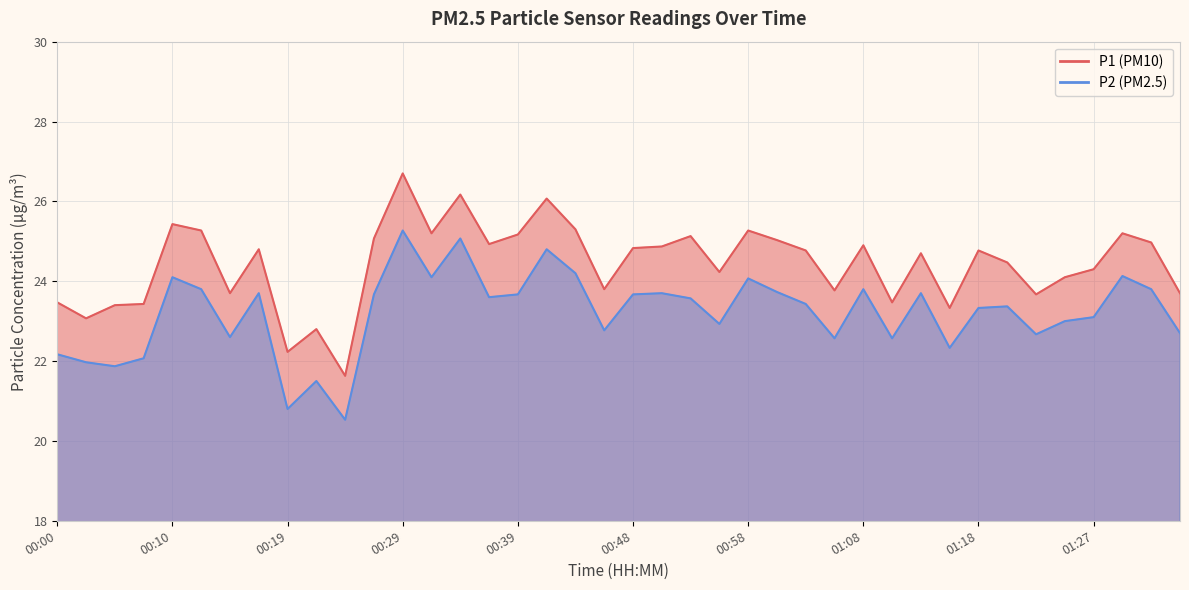

Rank the categories by P1 value from highest to lowest.

00:29, 00:34, 00:41, 00:10, 00:44, 00:12, 00:58, 00:31, 01:30, 00:39, 00:53, 00:27, 01:01, 01:32, 00:36, 01:08, 00:51, 00:48, 00:17, 01:03, 01:18, 01:13, 01:20, 01:27, 00:56, 01:25, 00:46, 01:05, 00:14, 01:35, 01:23, 00:00, 01:10, 00:07, 00:05, 01:15, 00:02, 00:22, 00:19, 00:24